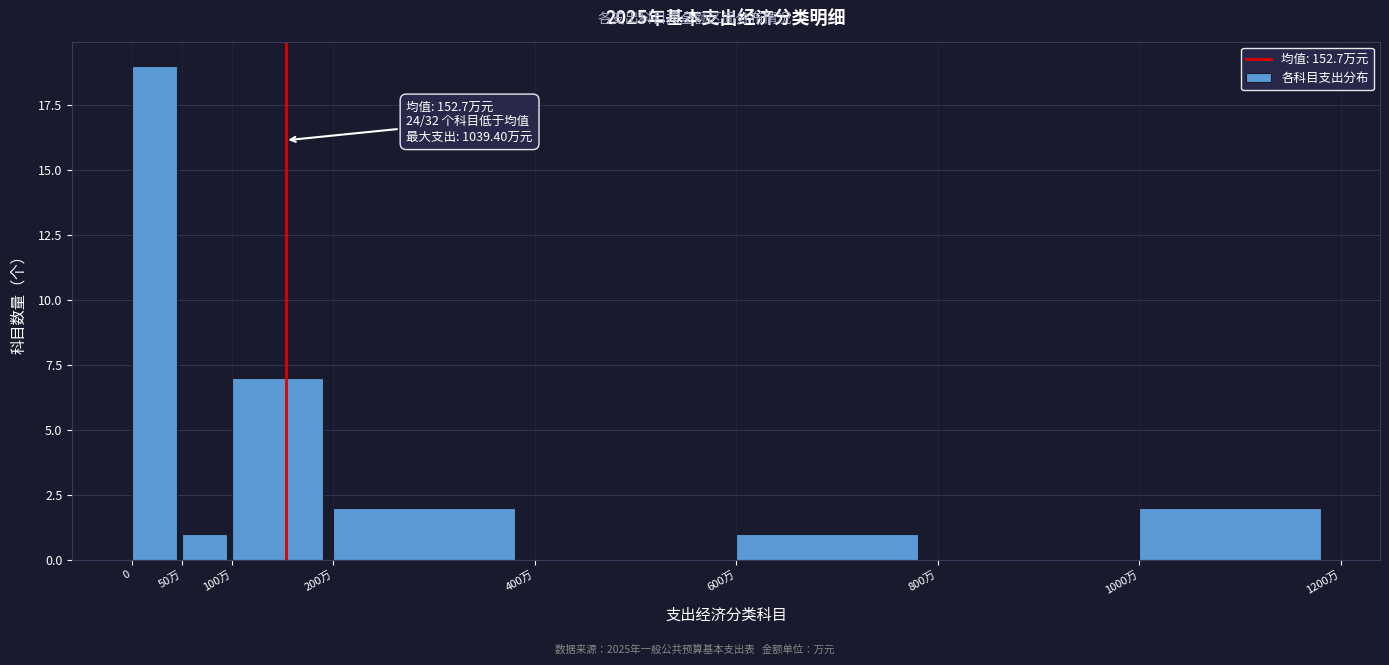

Reading left to right, what are all the values shown in this chart?

0=19	50万=1	100万=7	200万=2	400万=0	600万=1	800万=0	1000万=2